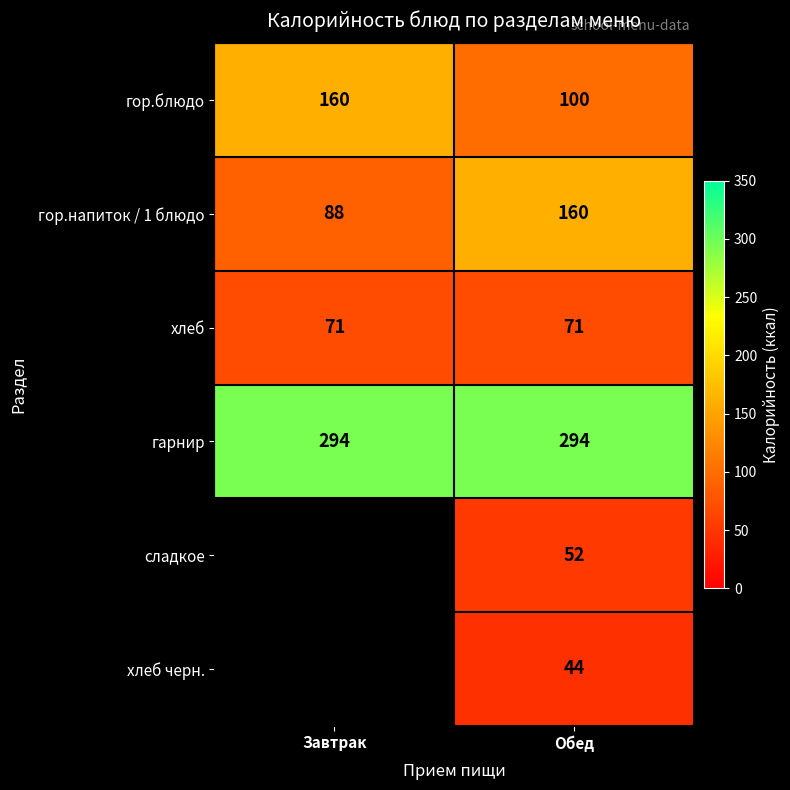

What is the difference between the highest and lowest values at Обед?

250